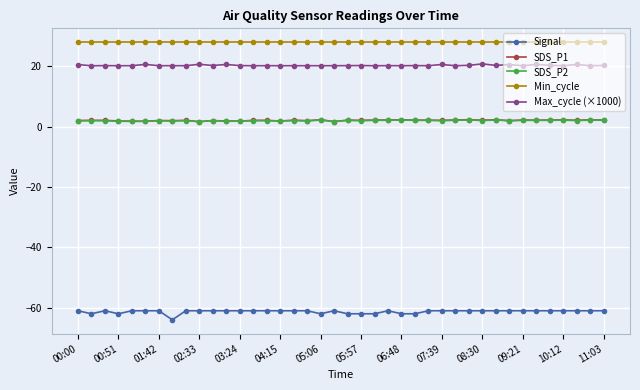

What is the value of the SDS_P1 point at the 32nd from the left?

2.3